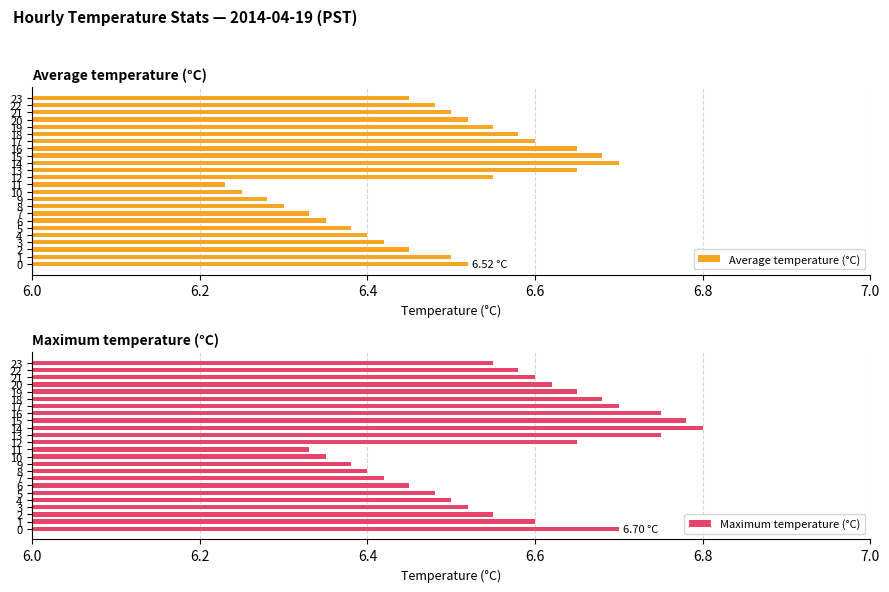

What is the total value across all series at 9?

12.7